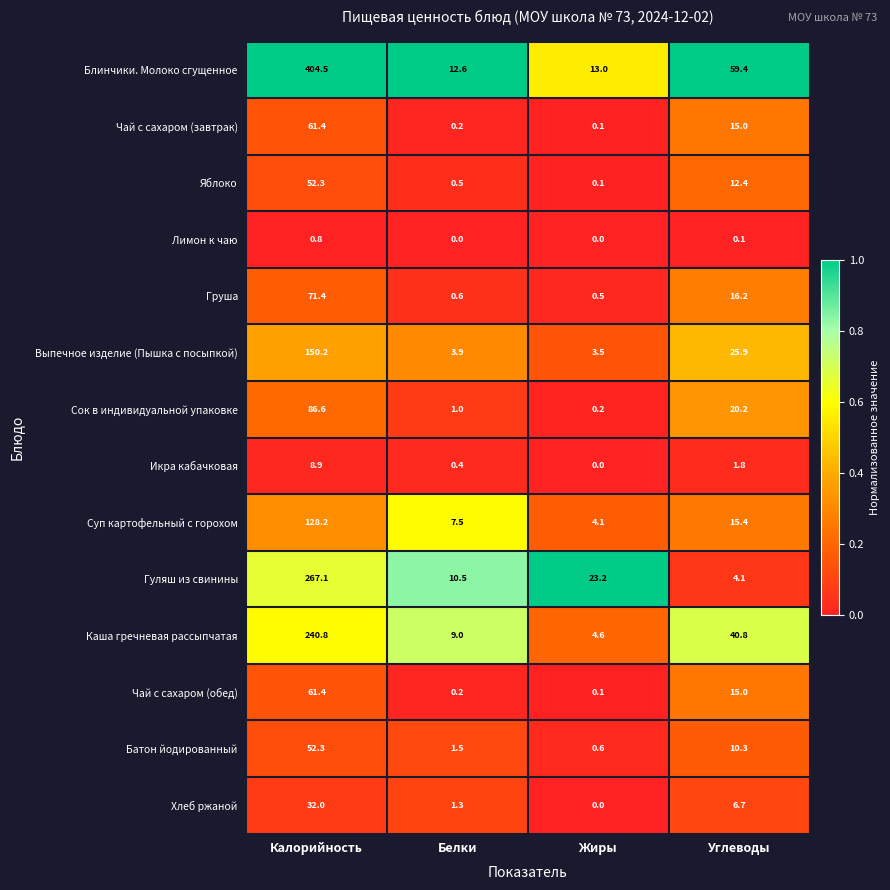

What is the average value of the Хлеб ржаной series?

10.0